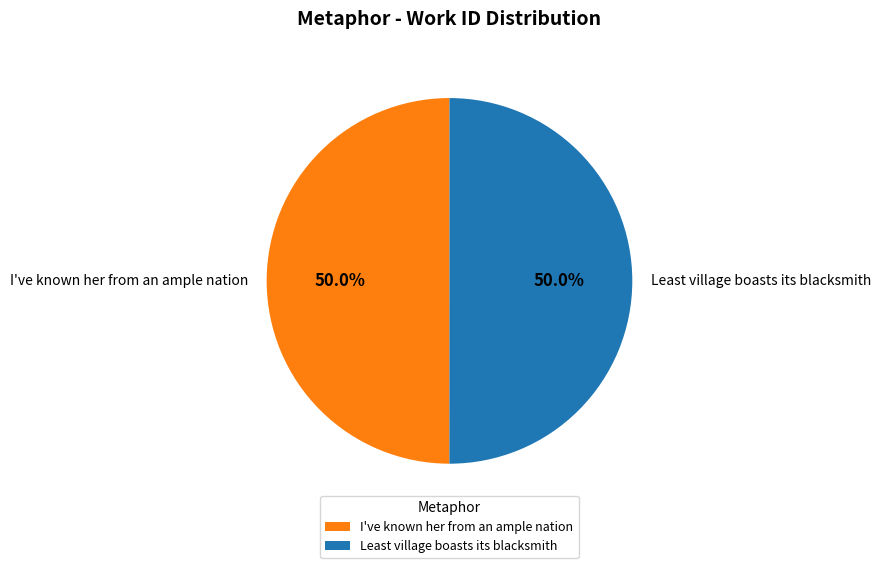

Approximately how many times larger is the value at I've known her from an ample nation compared to Least village boasts its blacksmith?

1.0